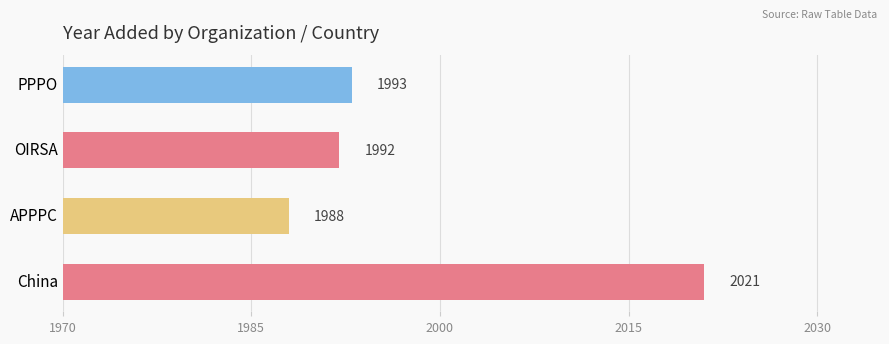

At which category does the chart reach its peak across all series?

China